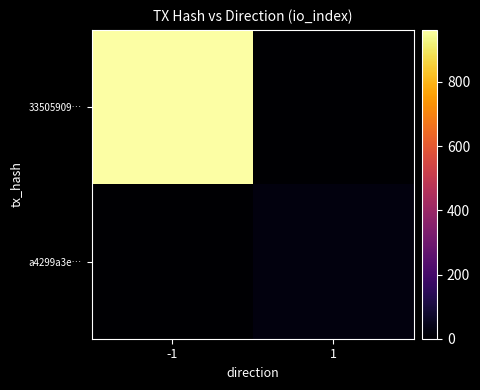

Reading right to left, list all the values displayed in this chart.

33505909…: 1=0	-1=962
a4299a3e…: 1=23	-1=0